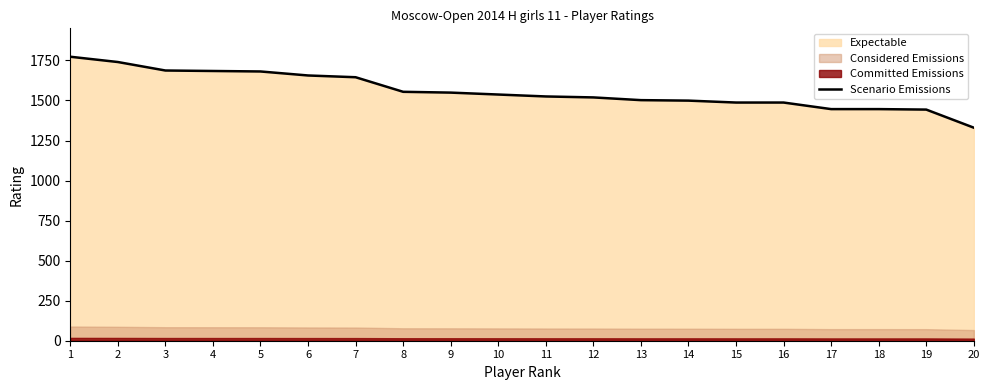

At which label is the value closest to 1551?

9